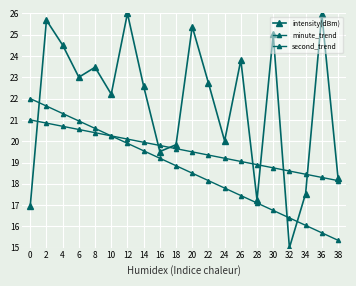

Is the value of second_trend at 36 greater than the value of minute_trend at 36?

Yes